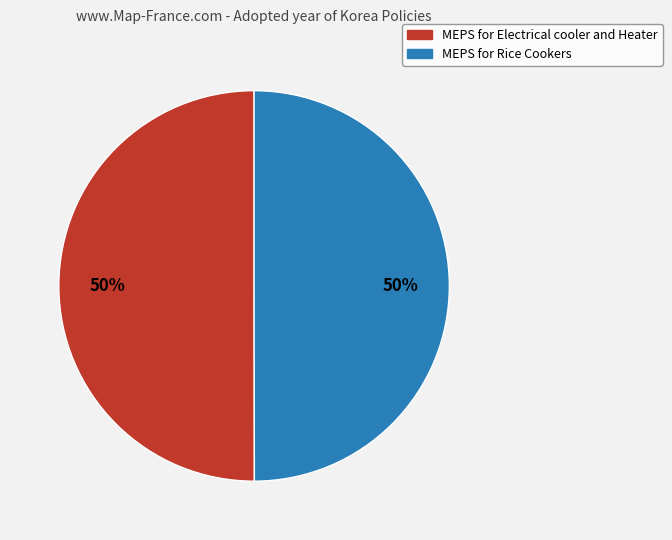

Approximately how many times larger is the value at MEPS for Electrical cooler and Heater compared to MEPS for Rice Cookers?

1.0